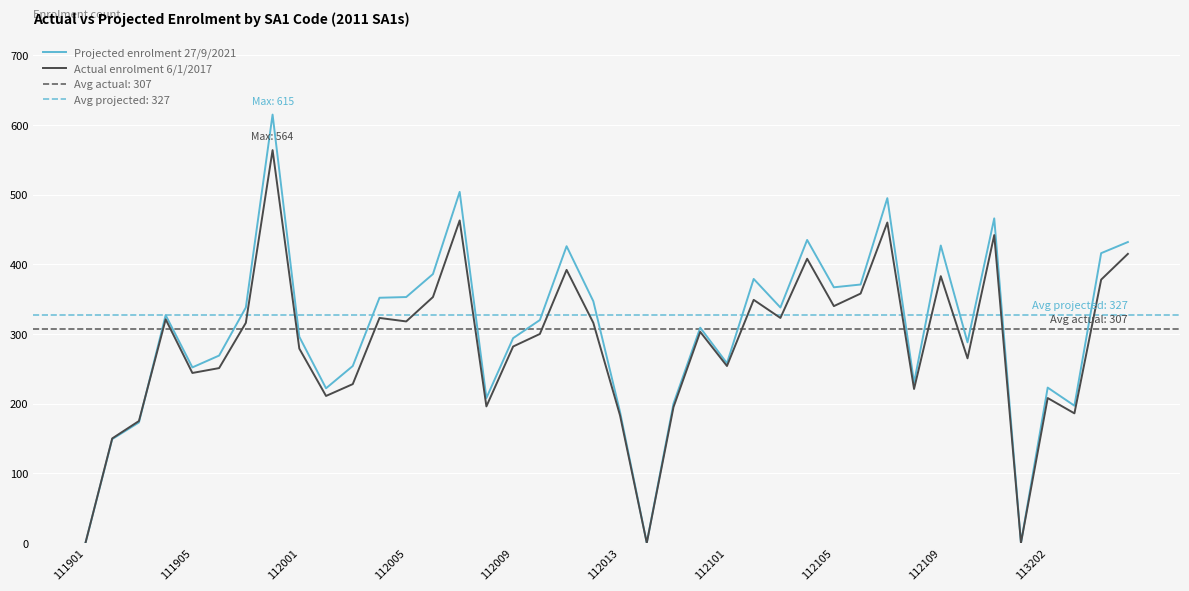

The Actual enrolment 6/1/2017 series shows 279 at 112001. True or false?

True